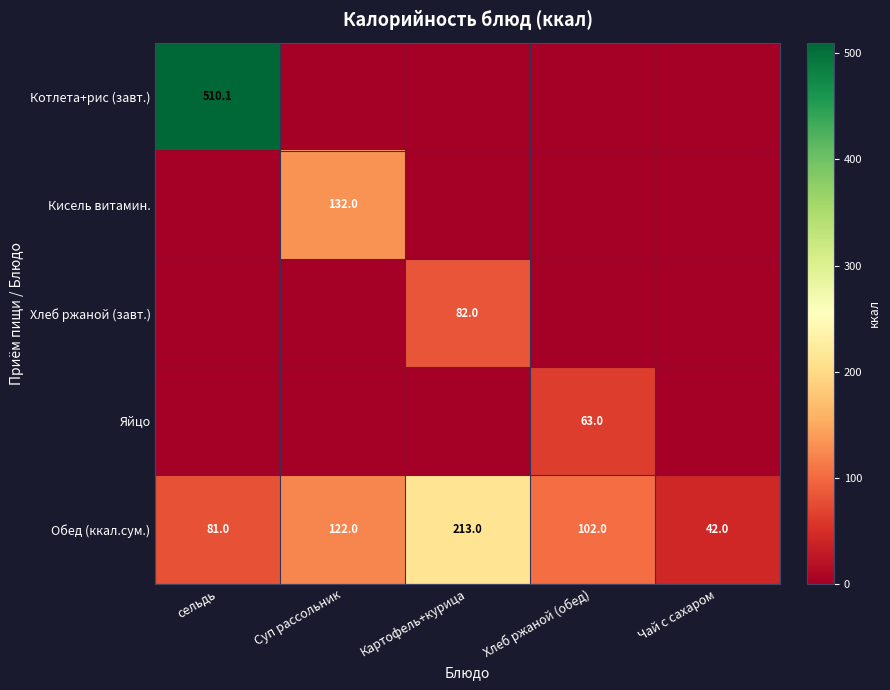

What is the difference between the maximum and minimum values in the Обед (ккал.сум.) series?

171.0